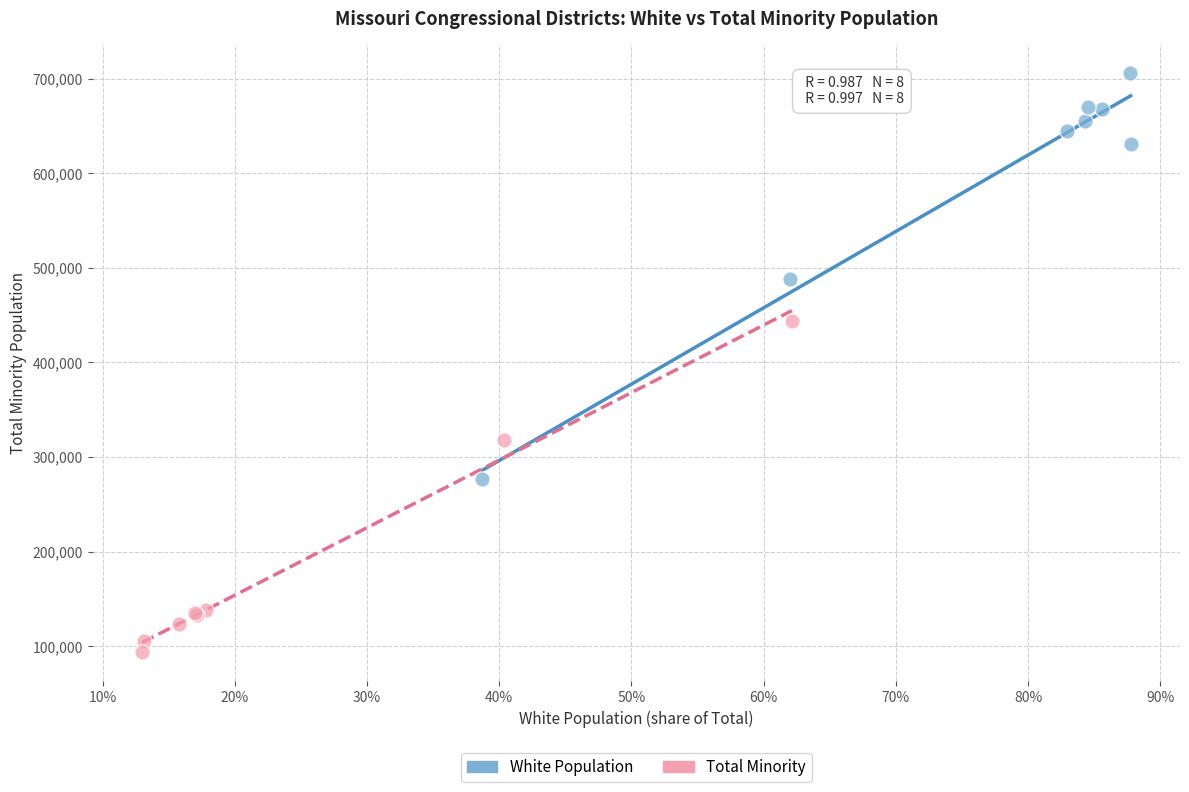

Which series reaches the minimum Y coordinate?

Total Minority